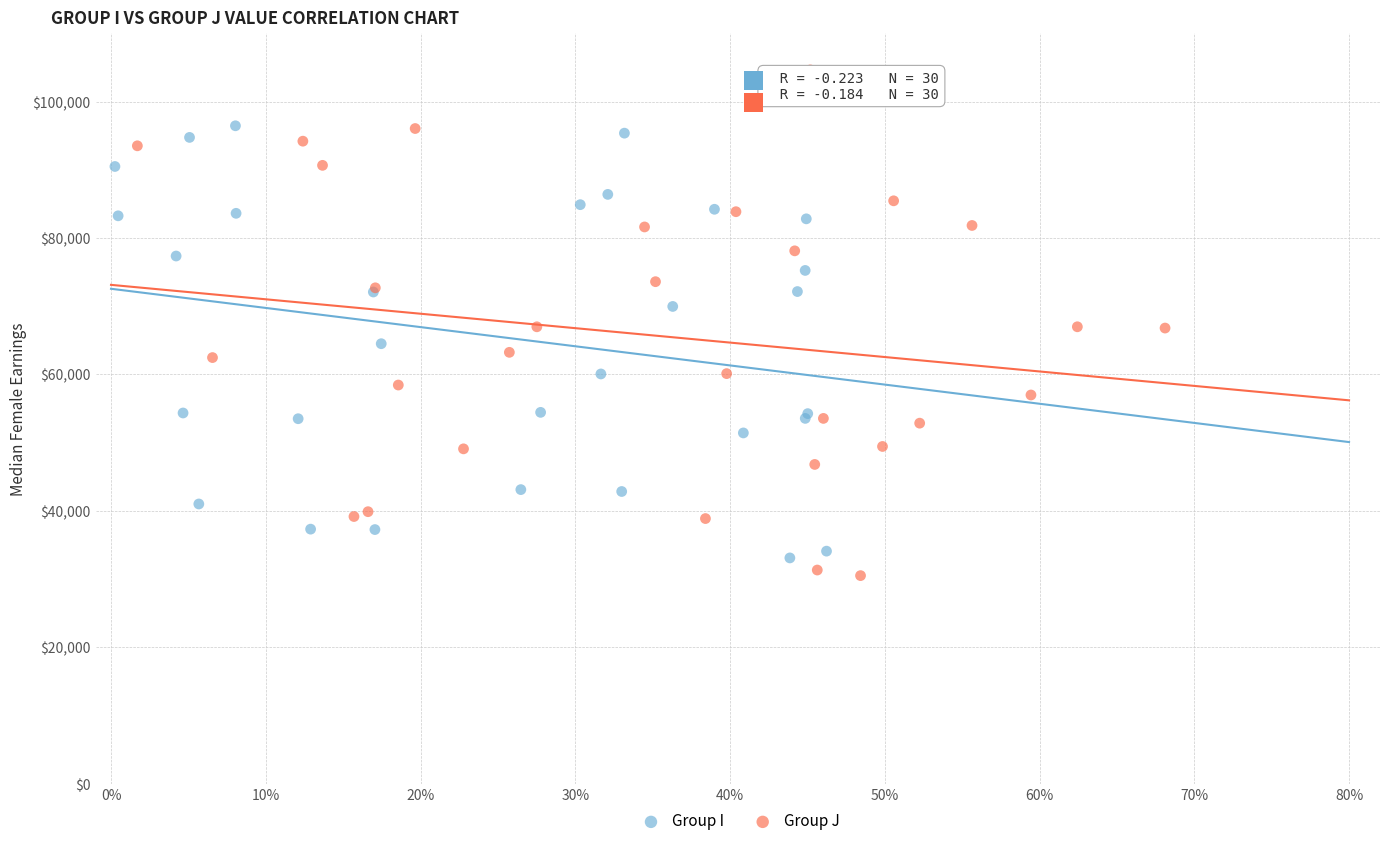

Which series contains the highest Y value?

Group J